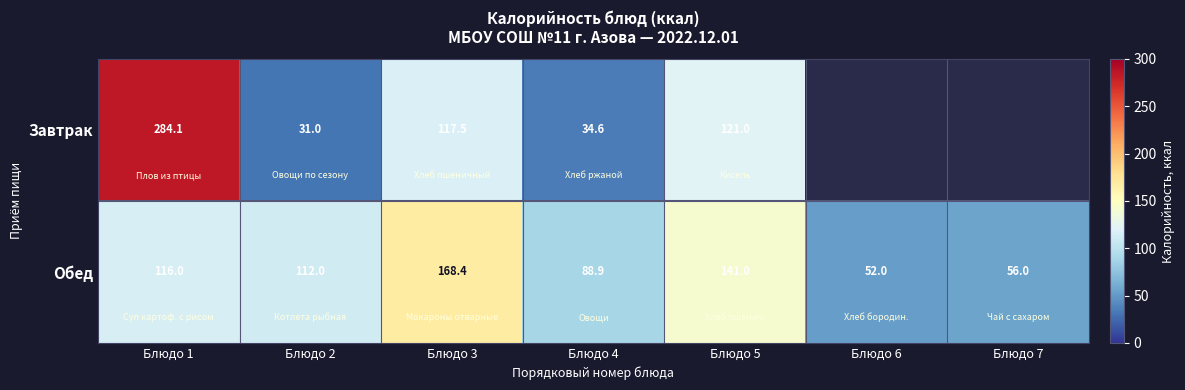

What is the difference between the maximum and minimum values in the Обед series?

116.4